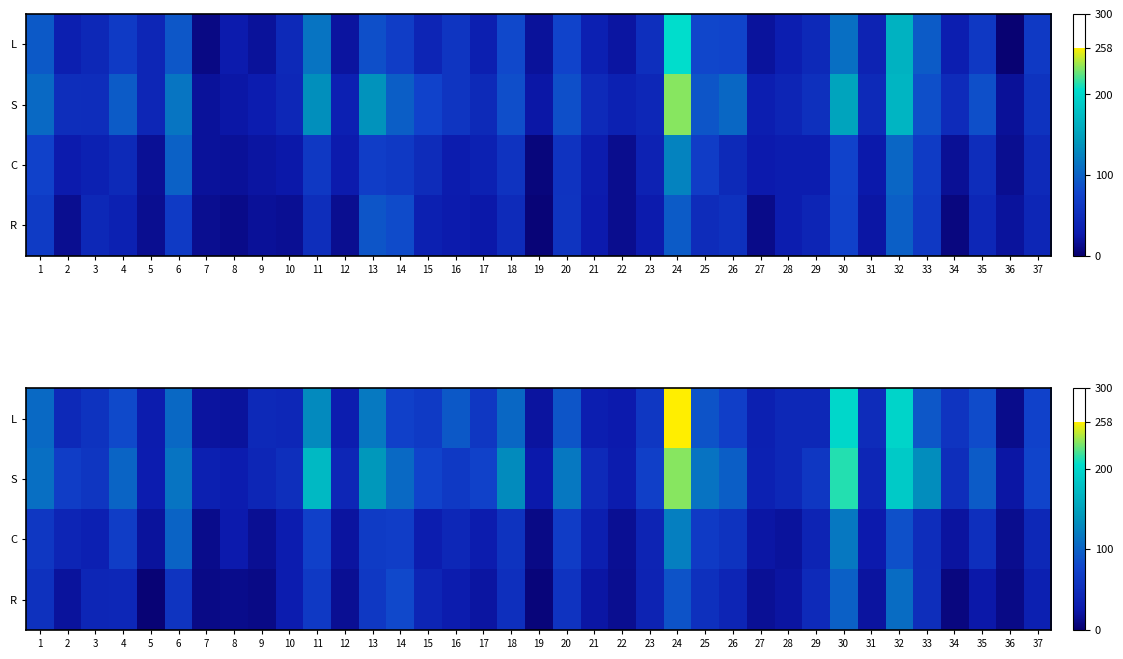

What is the greatest value displayed?

258